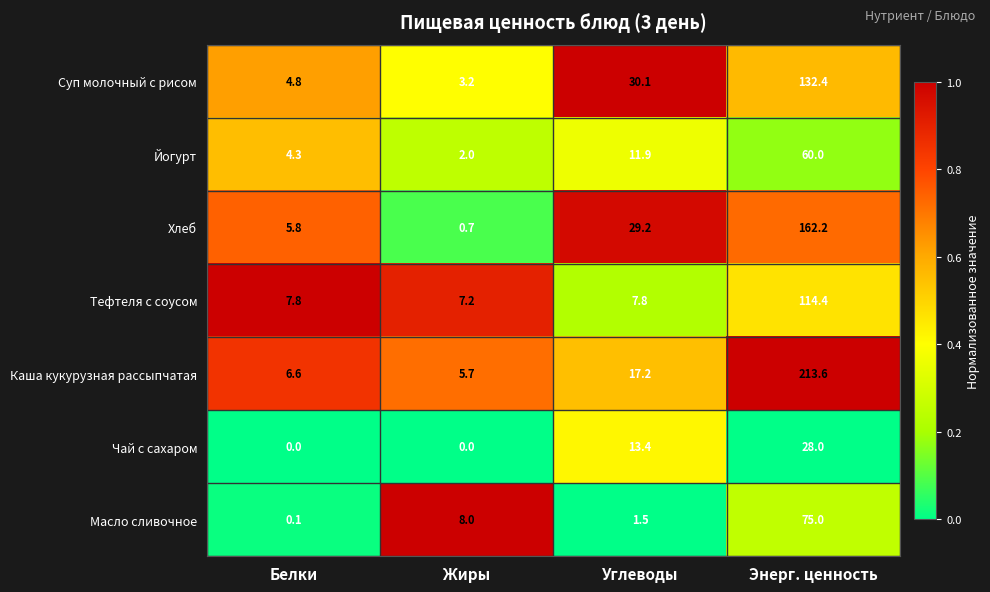

Reading left to right, what are all the values shown in this chart?

Суп молочный с рисом: Белки=4.8	Жиры=3.2	Углеводы=30.1	Энерг. ценность=132.4
Йогурт: Белки=4.3	Жиры=2.0	Углеводы=11.9	Энерг. ценность=60.0
Хлеб: Белки=5.8	Жиры=0.7	Углеводы=29.2	Энерг. ценность=162.2
Тефтеля с соусом: Белки=7.8	Жиры=7.2	Углеводы=7.8	Энерг. ценность=114.4
Каша кукурузная рассыпчатая: Белки=6.6	Жиры=5.7	Углеводы=17.2	Энерг. ценность=213.6
Чай с сахаром: Белки=0.0	Жиры=0.0	Углеводы=13.4	Энерг. ценность=28.0
Масло сливочное: Белки=0.1	Жиры=8.0	Углеводы=1.5	Энерг. ценность=75.0